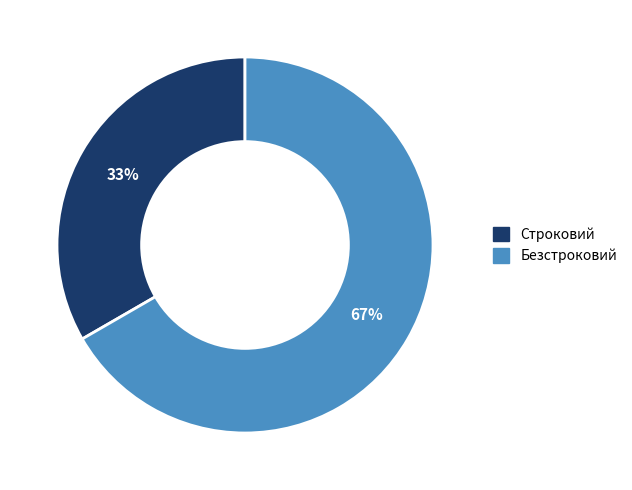

To the nearest percent, what is the average slice percentage?

50%